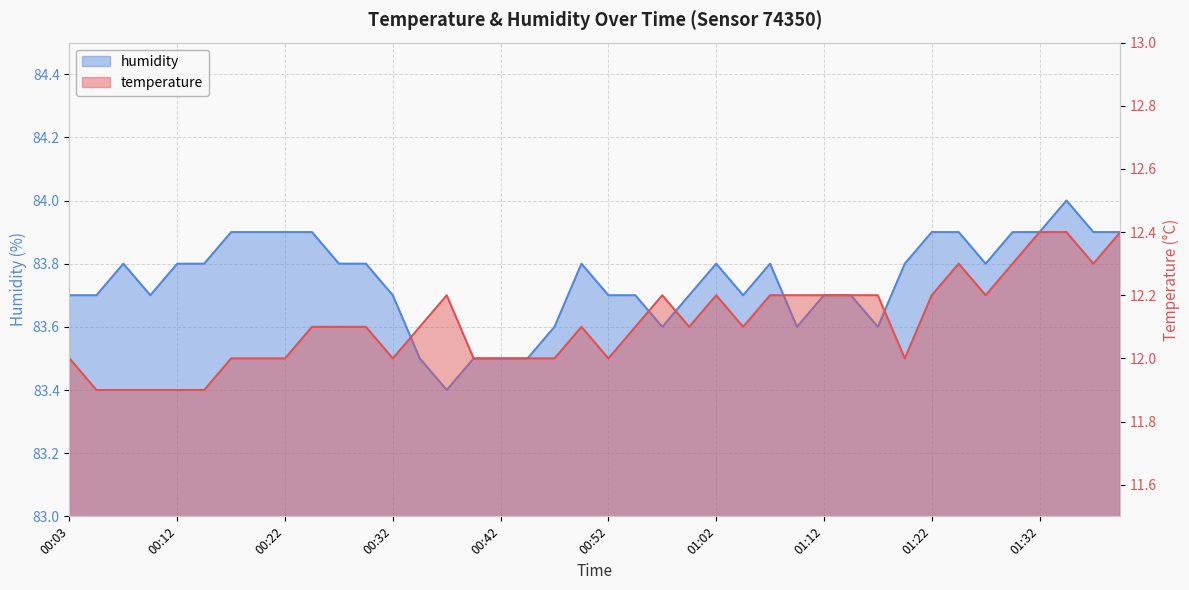

How many distinct data groups are displayed?

2